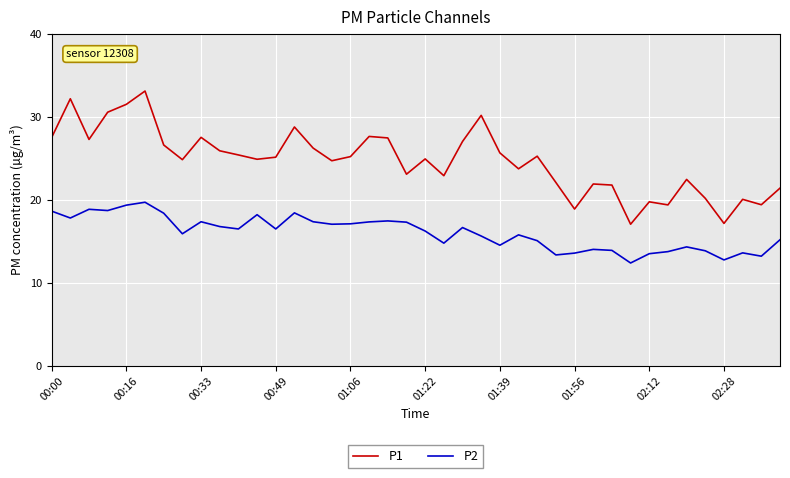

Which series has the widest spread of values?

P1